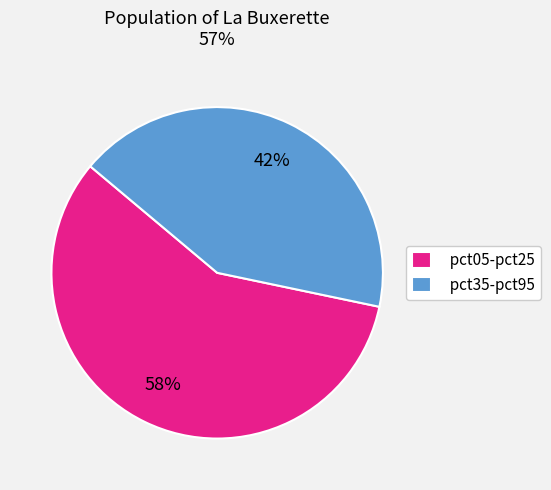

To the nearest percent, what is the average slice percentage?

50%